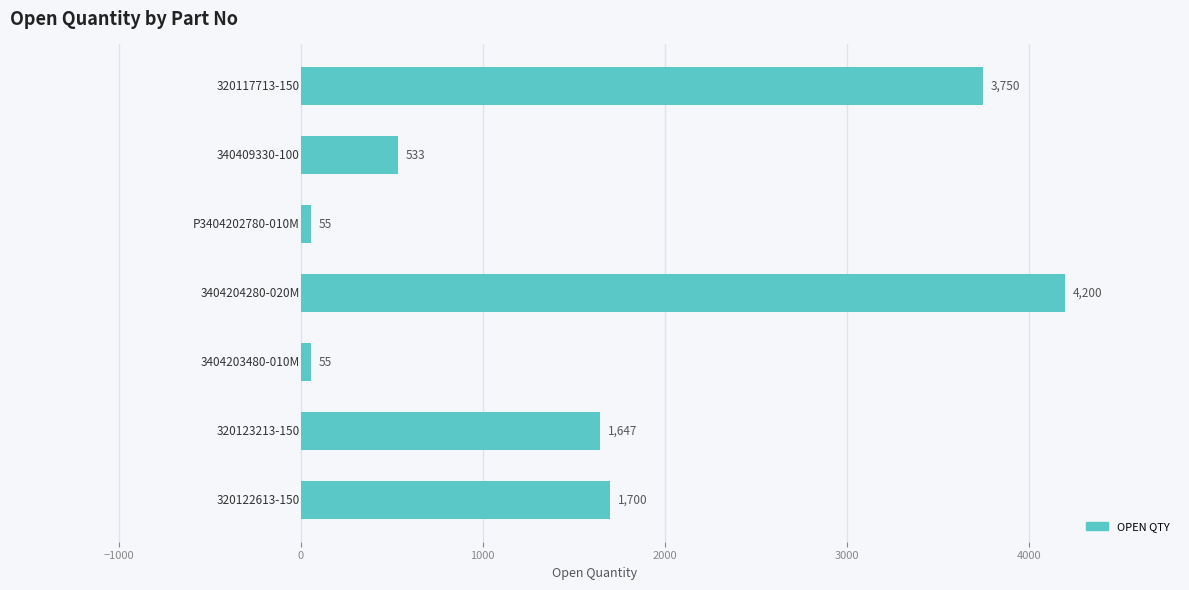

How many bars are there in total?

7